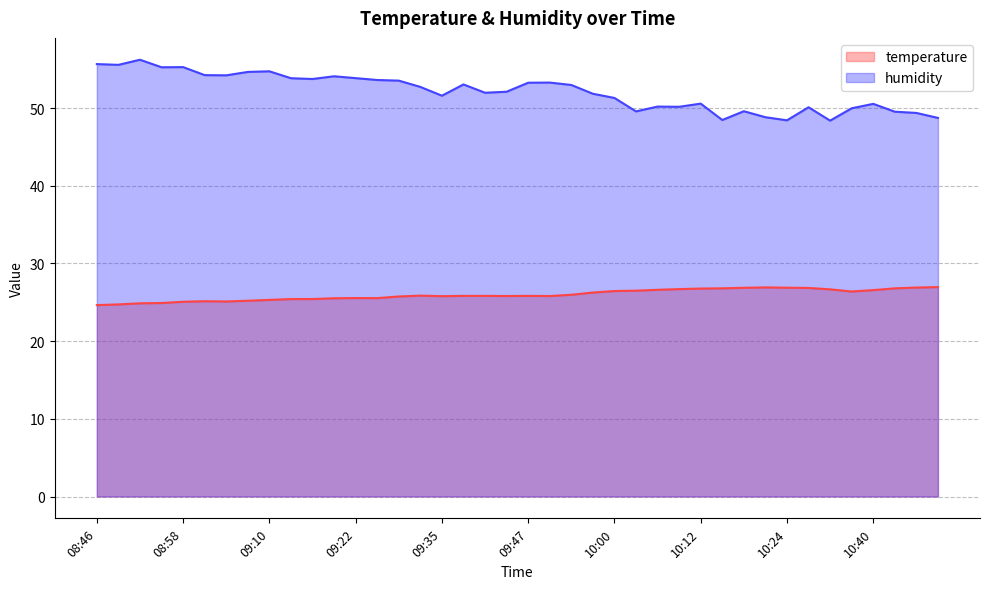

Is the value of humidity at 09:50 greater than the value of temperature at 08:52?

Yes